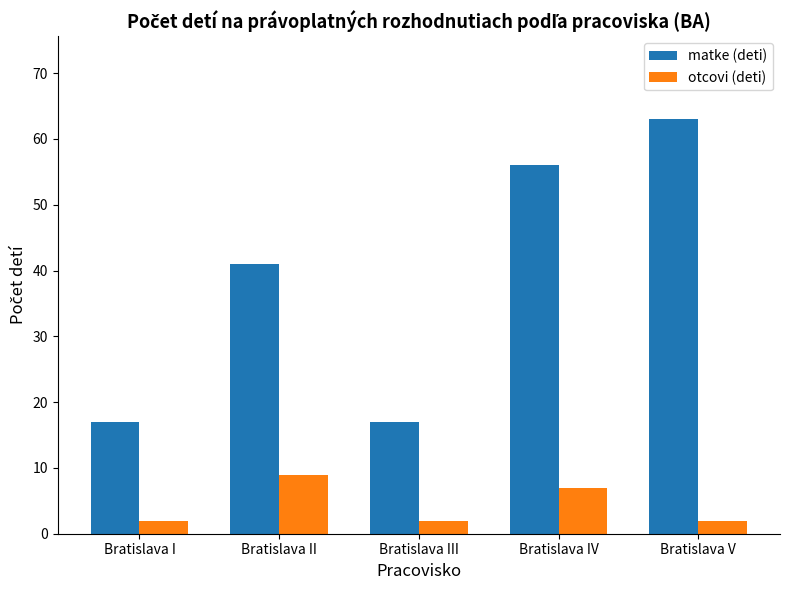

What is the label of the 2nd bar from the right?

Bratislava IV